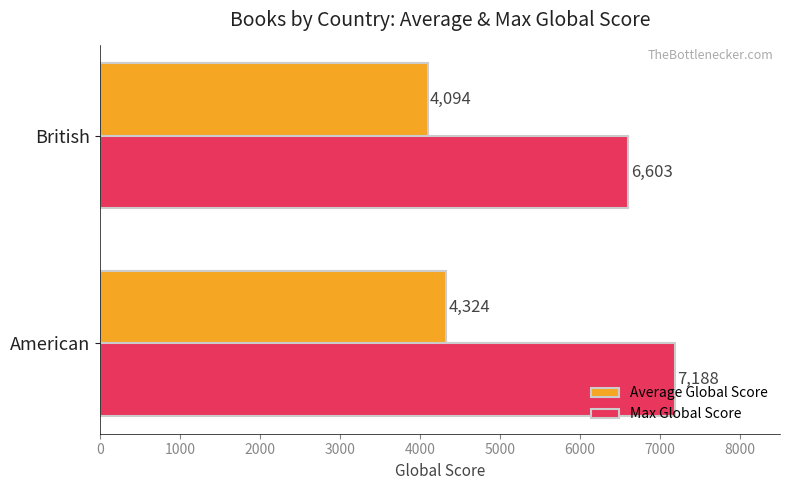

The Average Global Score series shows 4094 at British. True or false?

True